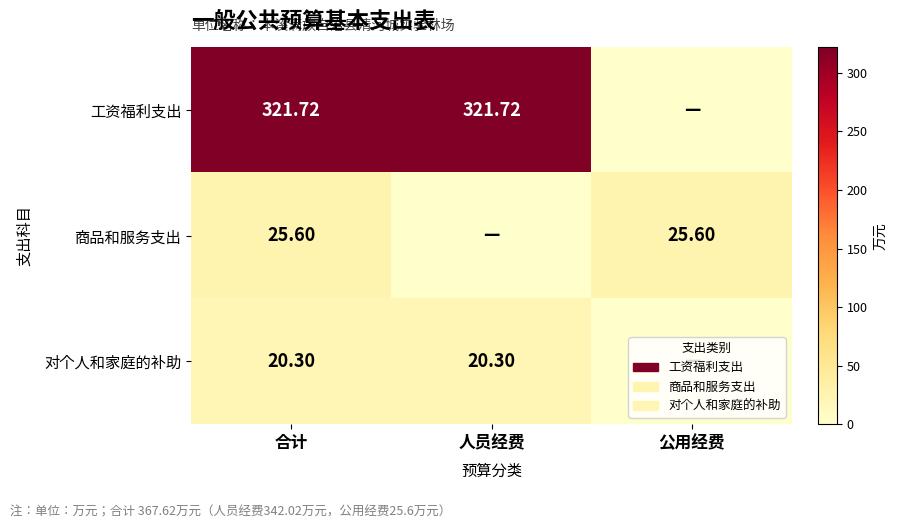

Is the value of 对个人和家庭的补助 at 合计 greater than the value of 商品和服务支出 at 合计?

No